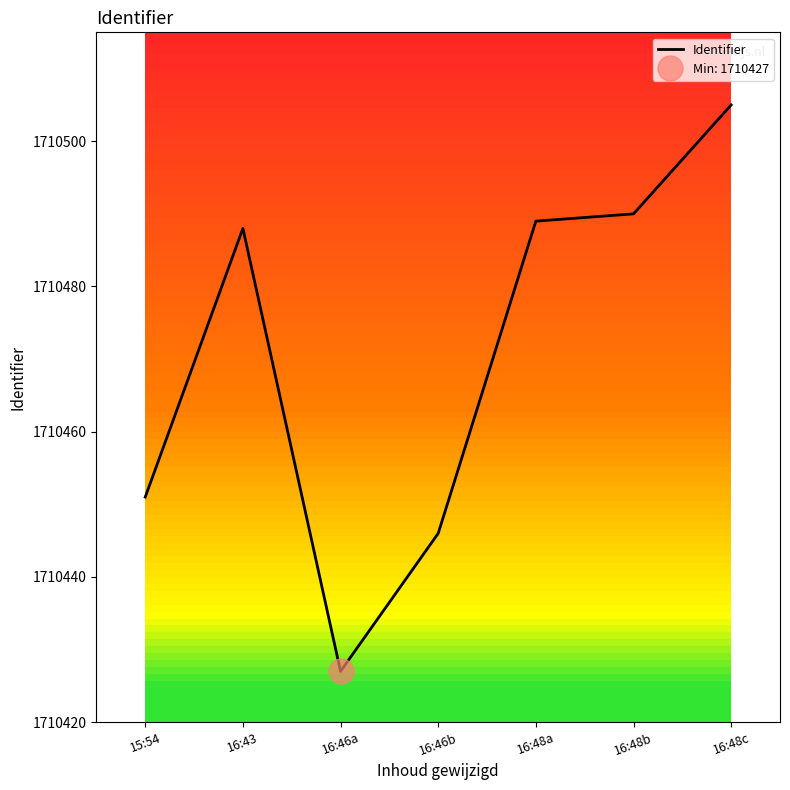

What is the average value?

1710471